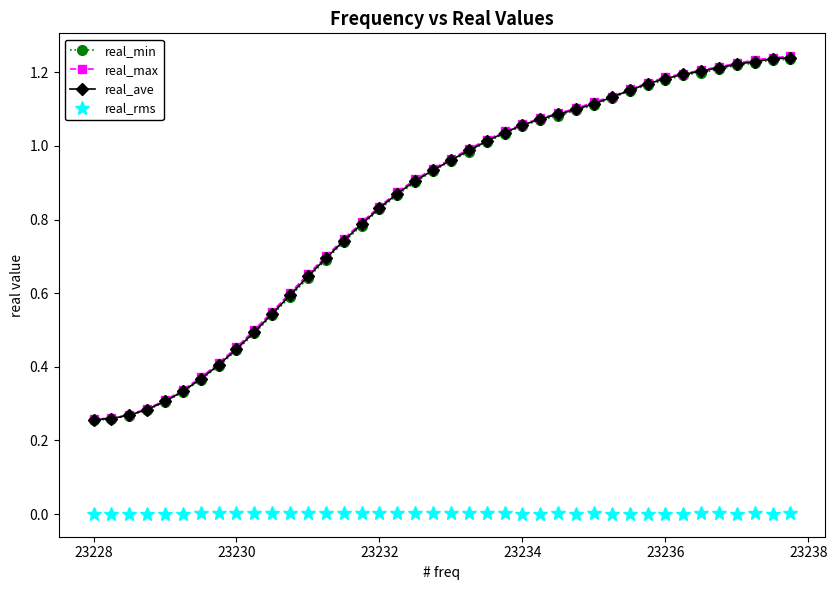

True or false: real_rms and real_min intersect in this chart.

False